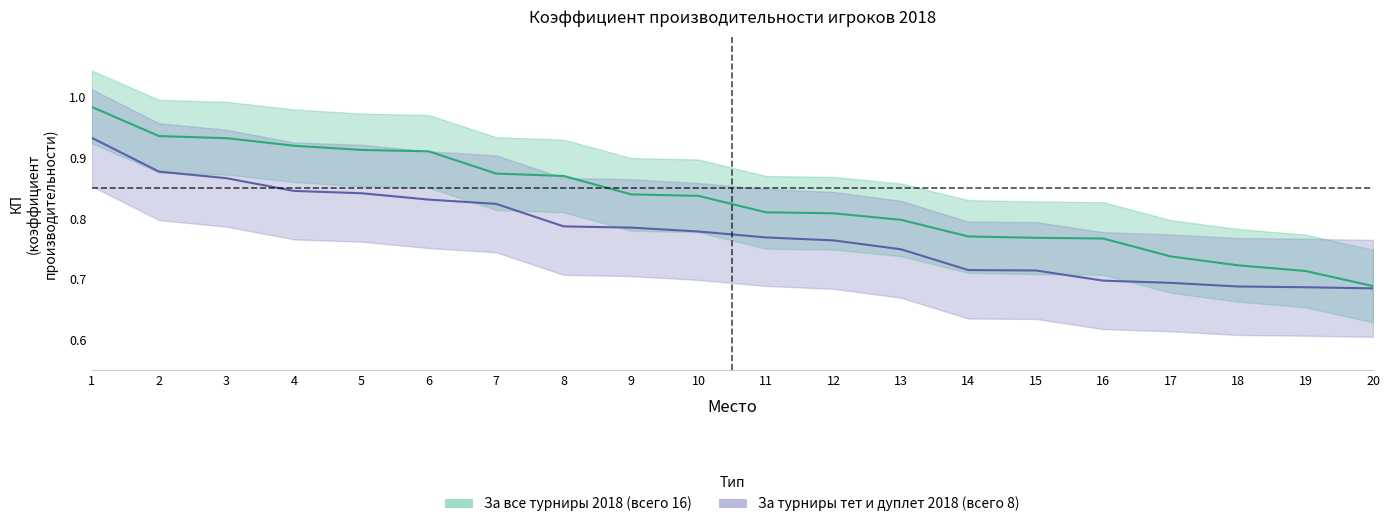

What is the value of the За турниры тет и дуплет 2018 point at the 10th from the left?

0.8